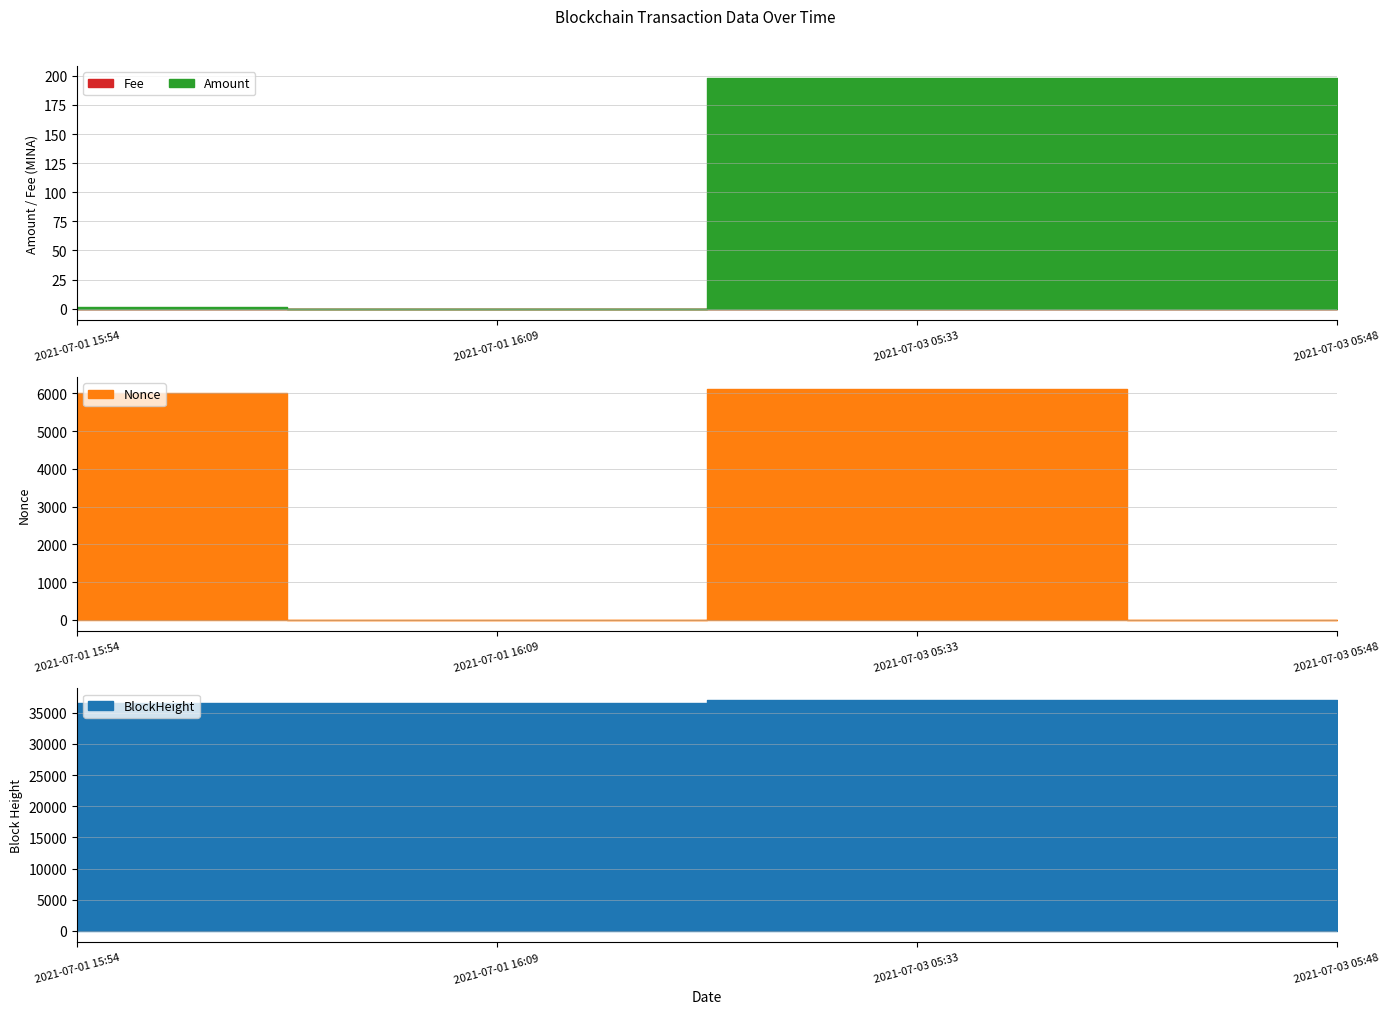

True or false: Nonce and BlockHeight intersect in this chart.

False